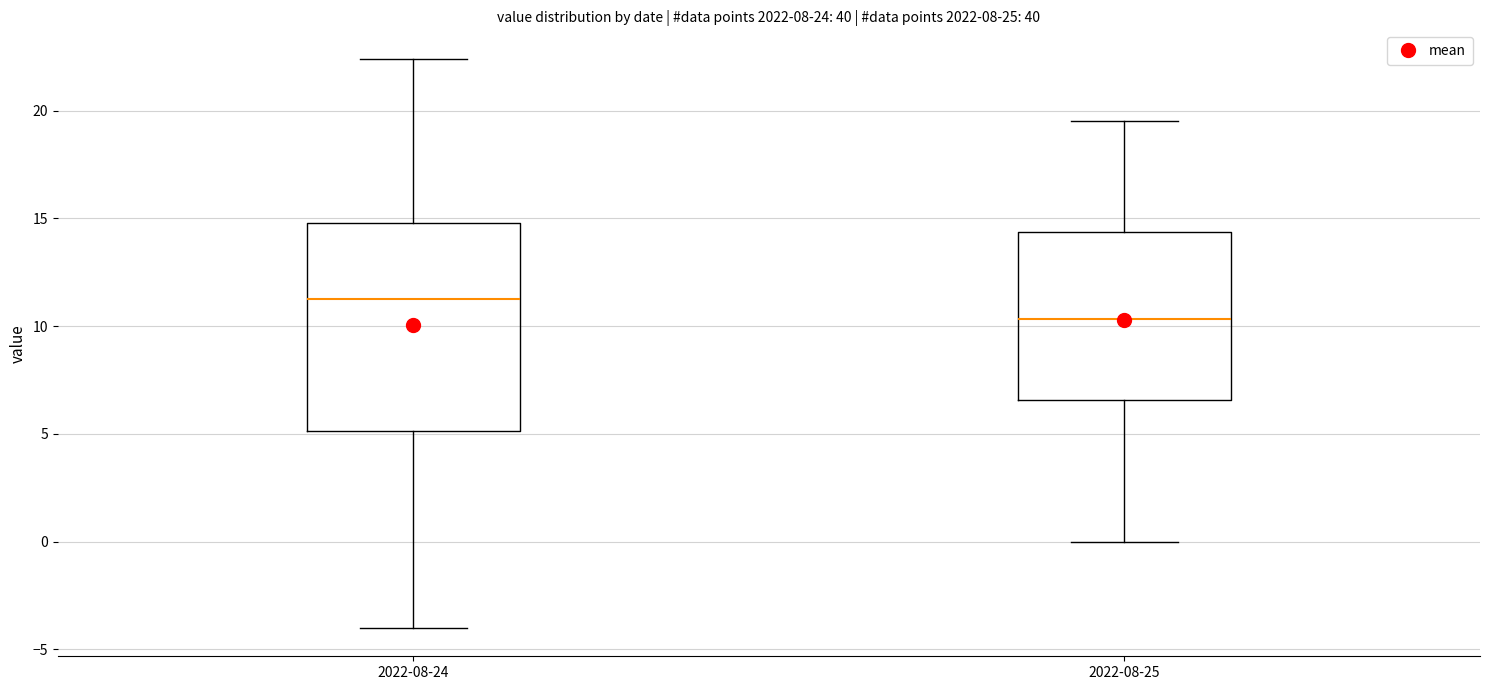

Which box has the highest median line?

2022-08-24